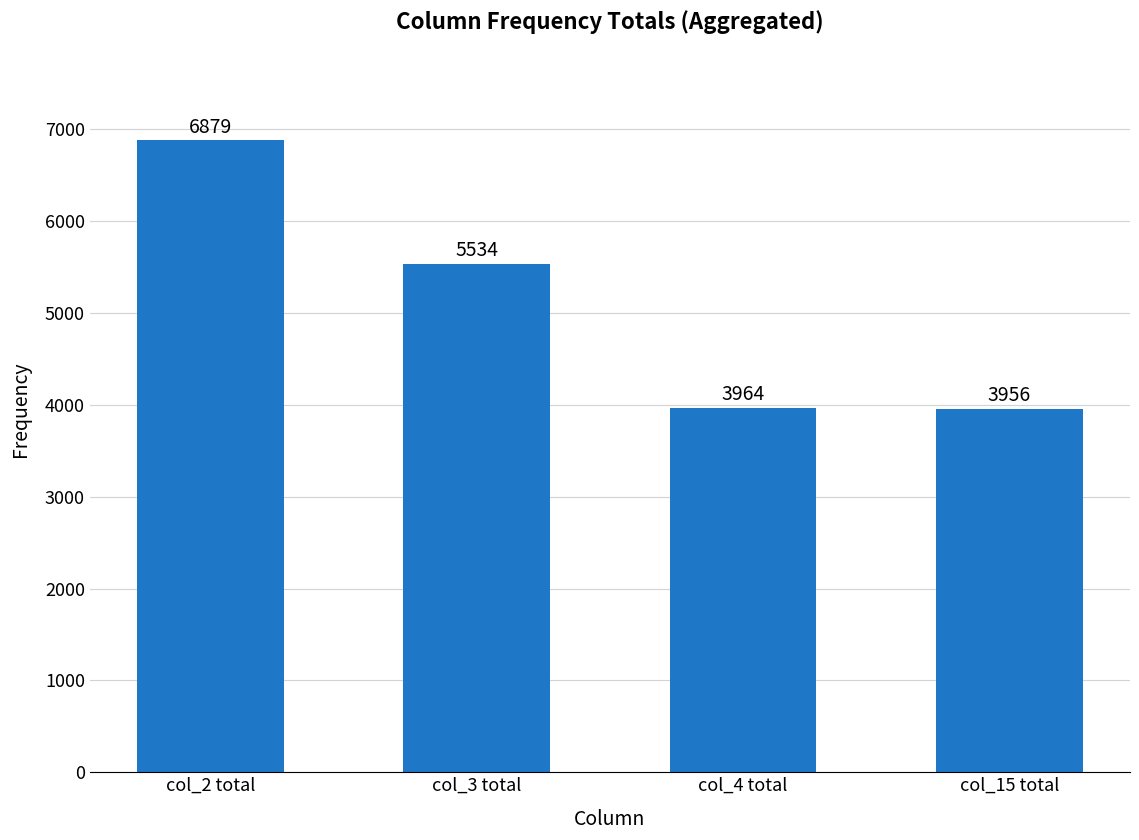

Is it true that the value at col_3 total is 3848?

False